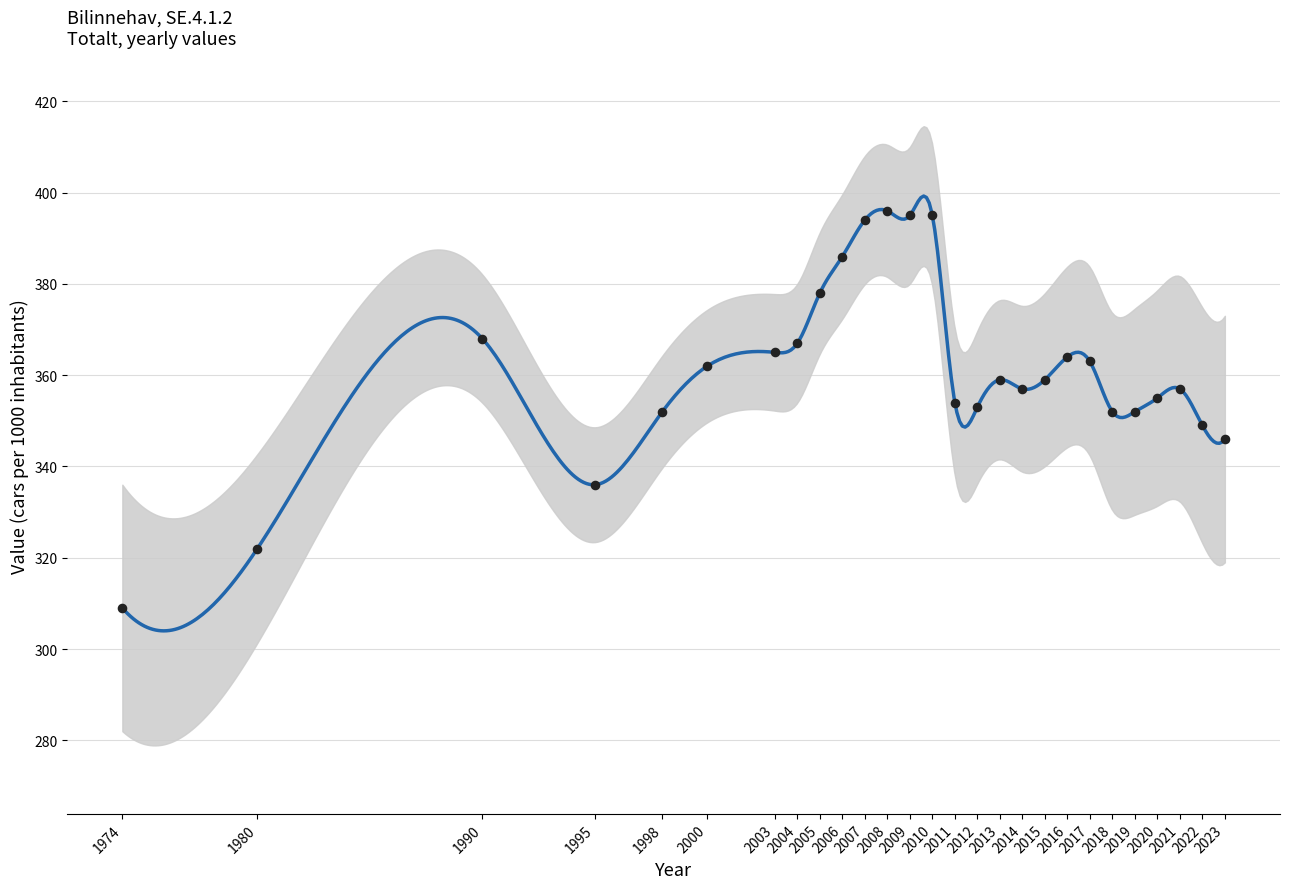

What is the ratio of the value at 2008 to the value at 1990?

1.1